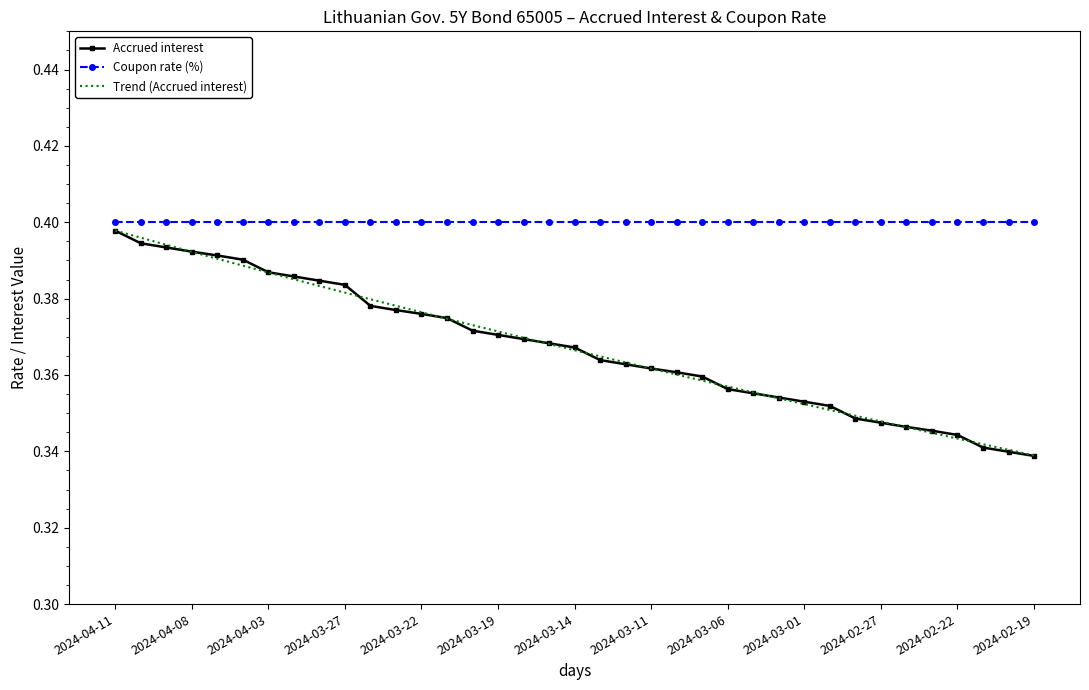

Which has a higher value, 2024-03-21 or 2024-03-22?

2024-03-22